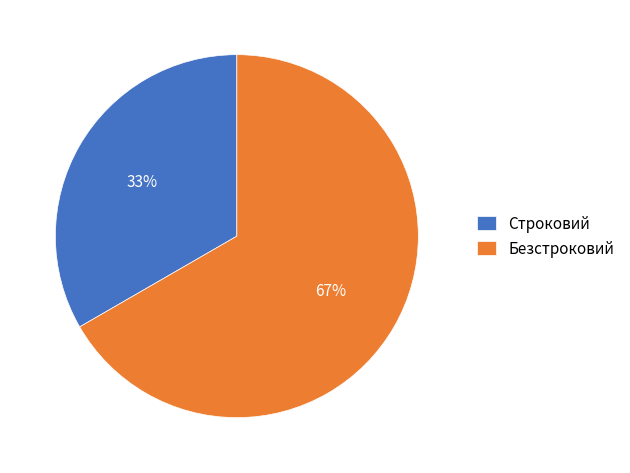

Which slice is the largest?

Безстроковий